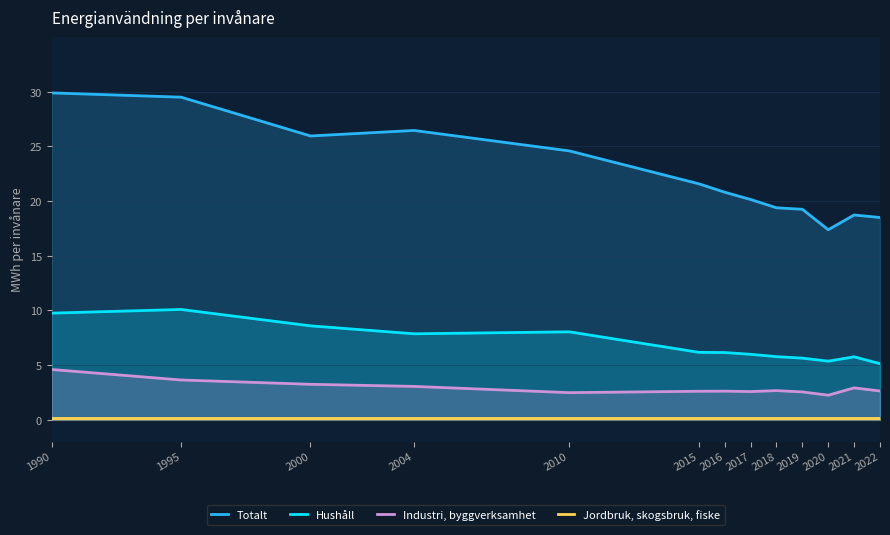

Which has a higher value, 2020 or 1995?

1995